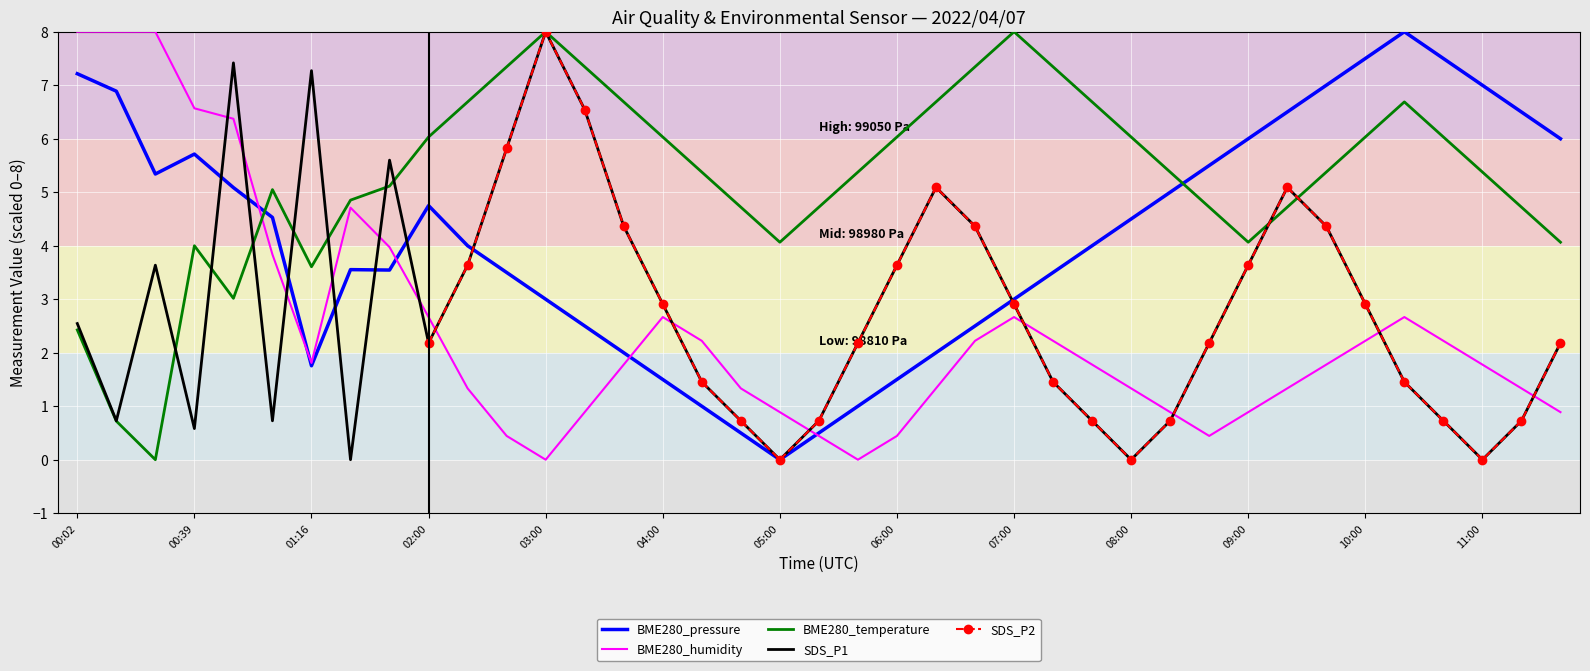

What is the average value of the BME280_humidity series?

2.4